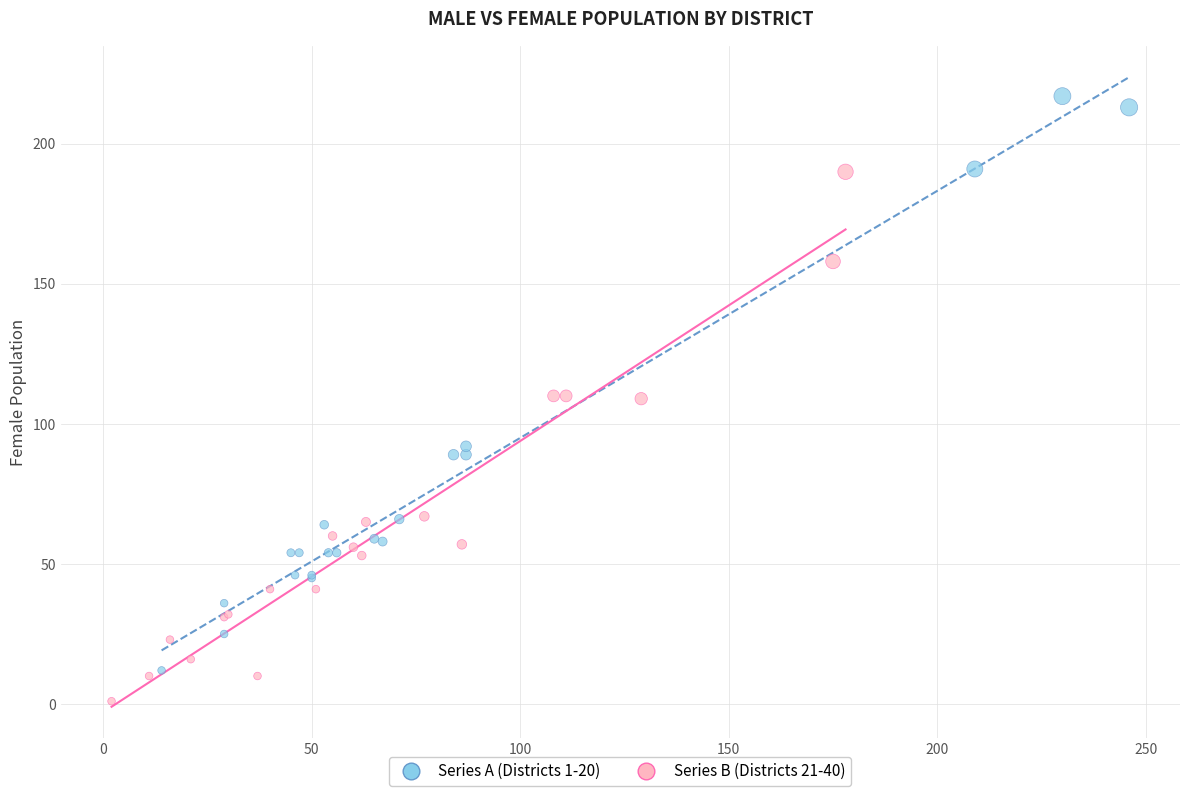

Which series reaches the minimum Y coordinate?

Series B (Districts 21-40)